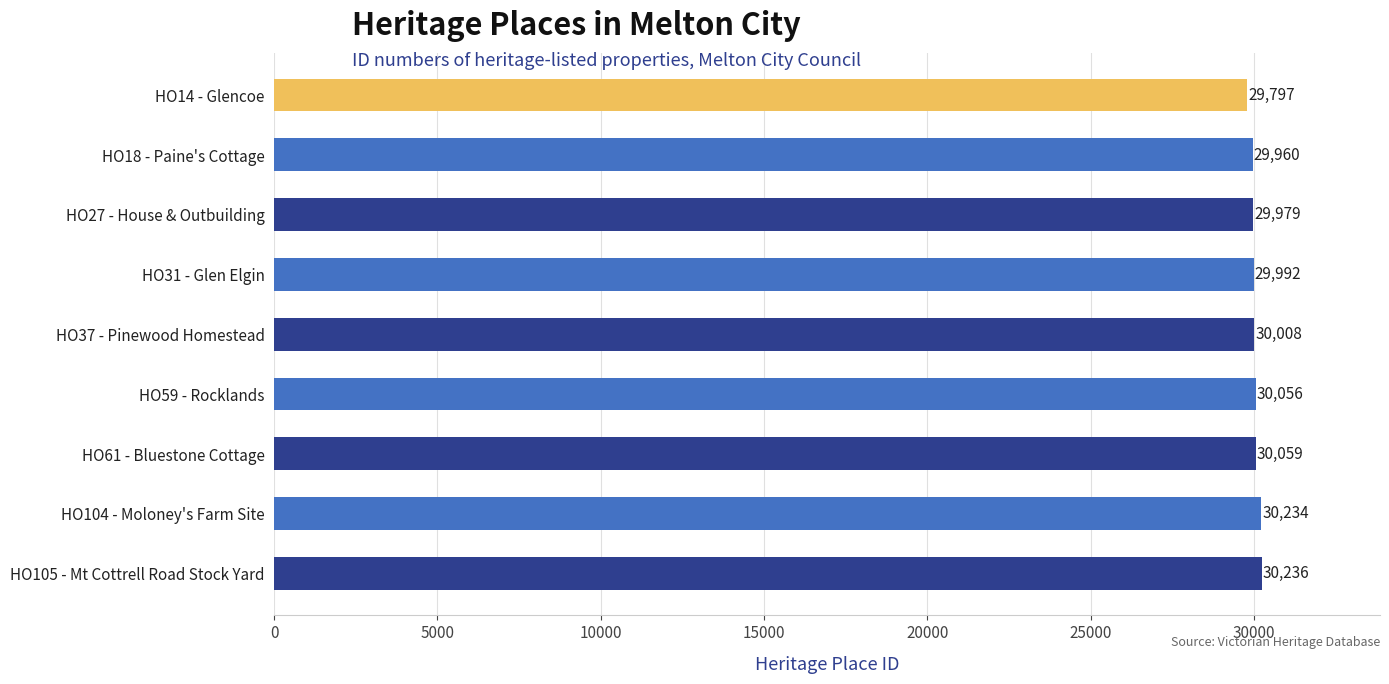

The chart shows a value of 42976 at HO104 - Moloney's Farm Site. True or false?

False